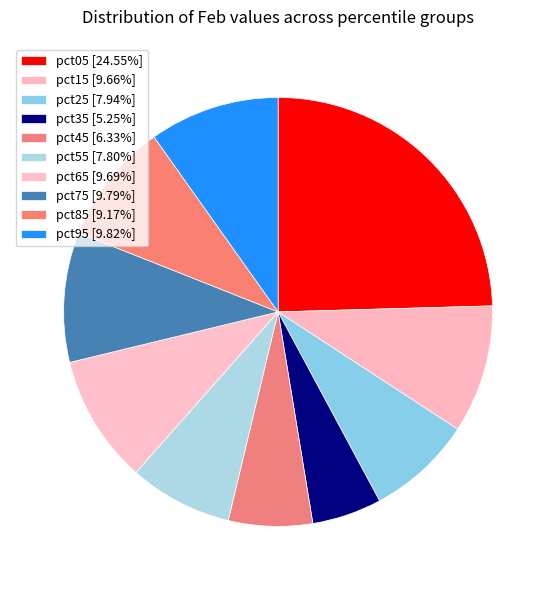

The pct95 slice represents 10% of the pie. True or false?

True